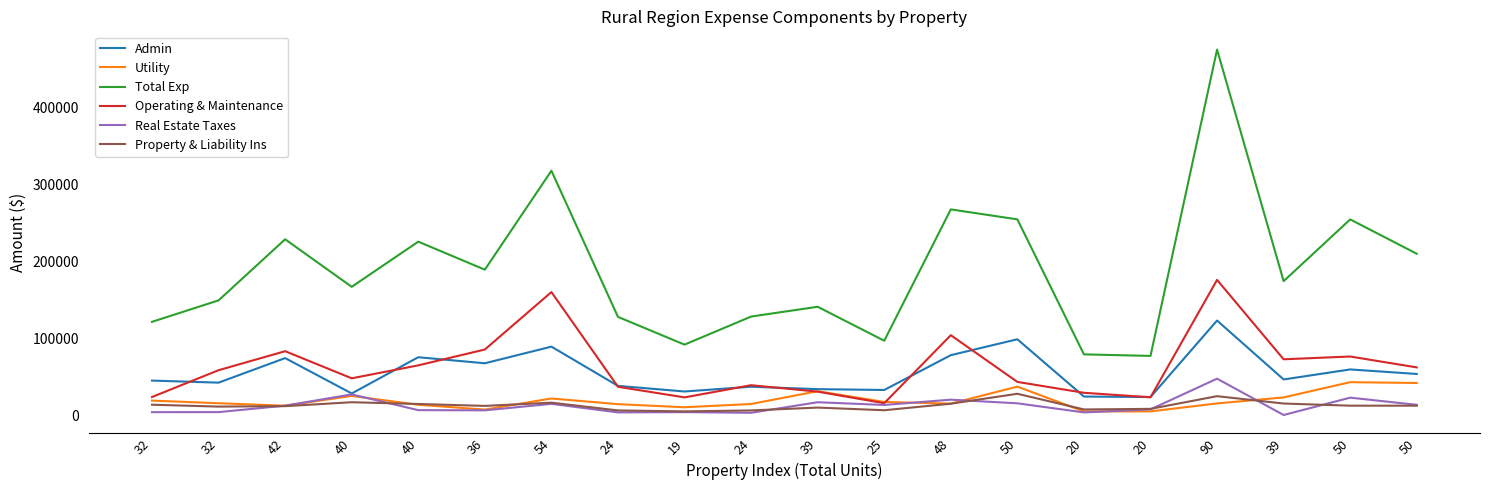

Reading left to right, what are all the values shown in this chart?

Admin: 44753	42076	73997	27999	75125	67263	88885	37868	30575	36777	33614	32526	77809	98460	23998	23355	122829	46223	59245	53361
Utility: 18725	15280	12118	24798	13305	7062	21482	14085	10076	14318	30945	16966	14814	36911	4618	4696	15078	22878	42683	41626
Total Exp: 121143	149068	228475	166678	225387	188956	317609	127585	91507	128013	140736	96575	267344	254377	78839	76833	475120	174048	254314	209680
Operating & Maintenance: 23396	58260	82969	47698	64565	85142	159849	36701	22902	38741	30377	15318	103766	43035	28891	23039	175694	72447	76065	61897
Real Estate Taxes: 3699	3774	12135	26766	6313	6076	14499	3390	3690	2871	16607	13074	19934	15199	3367	7337	47245	0	22564	13217
Property & Liability Ins: 13376	10923	11503	16612	14315	11845	16046	5940	4701	5940	9652	6188	14691	27601	7223	7975	24487	14906	12117	12116